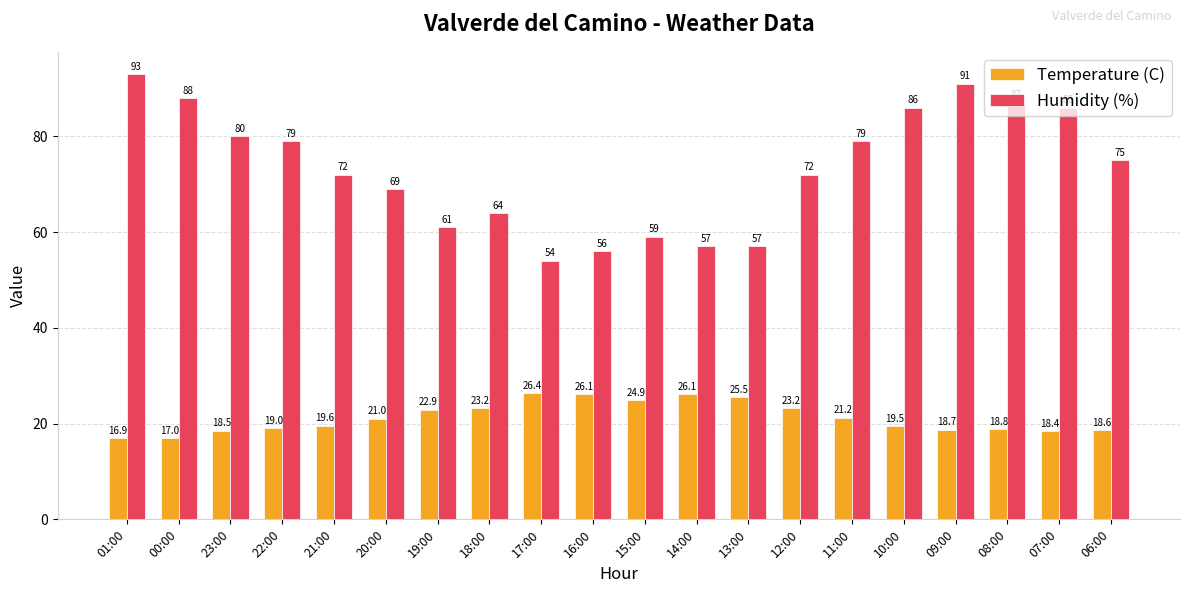

Which series has the largest total across all categories?

Humidity (%)